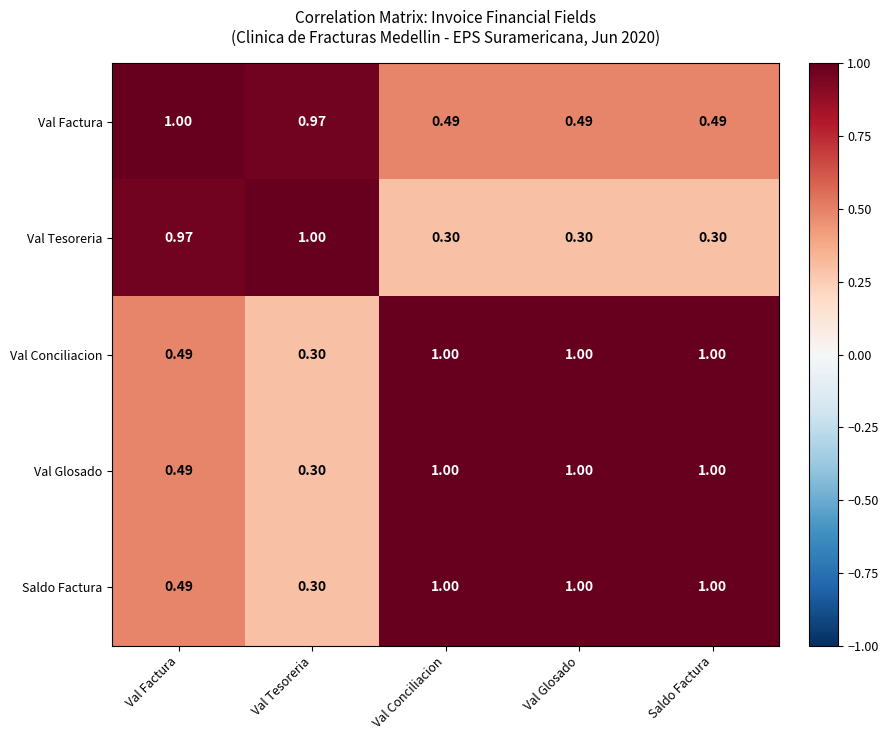

Between Val Factura and Val Conciliacion, which series saw the biggest shift?

Val Tesoreria